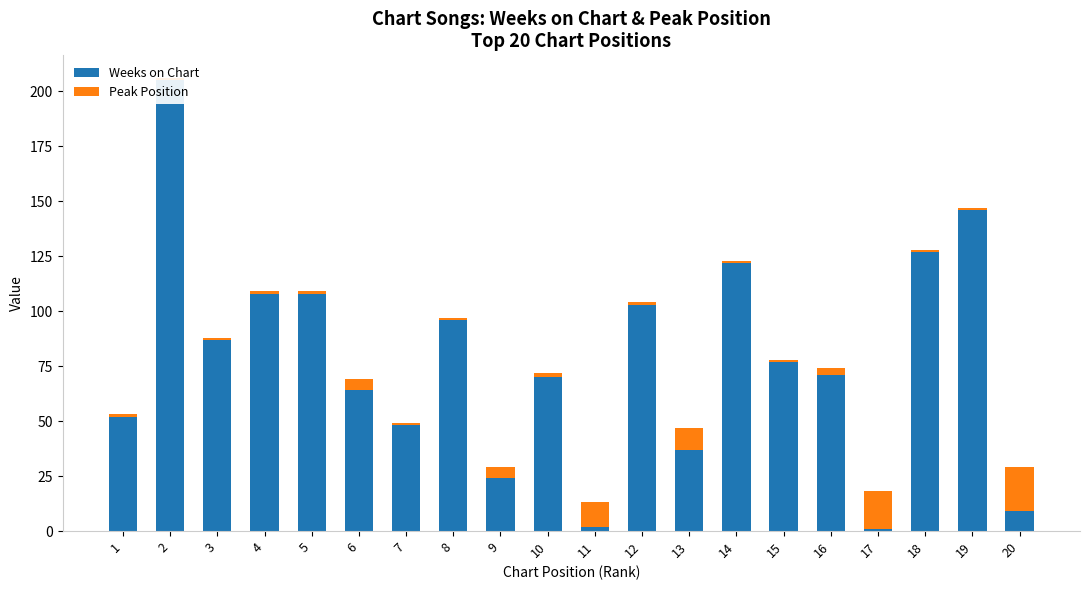

Is it true that Weeks on Chart equals 103 at 16?

False